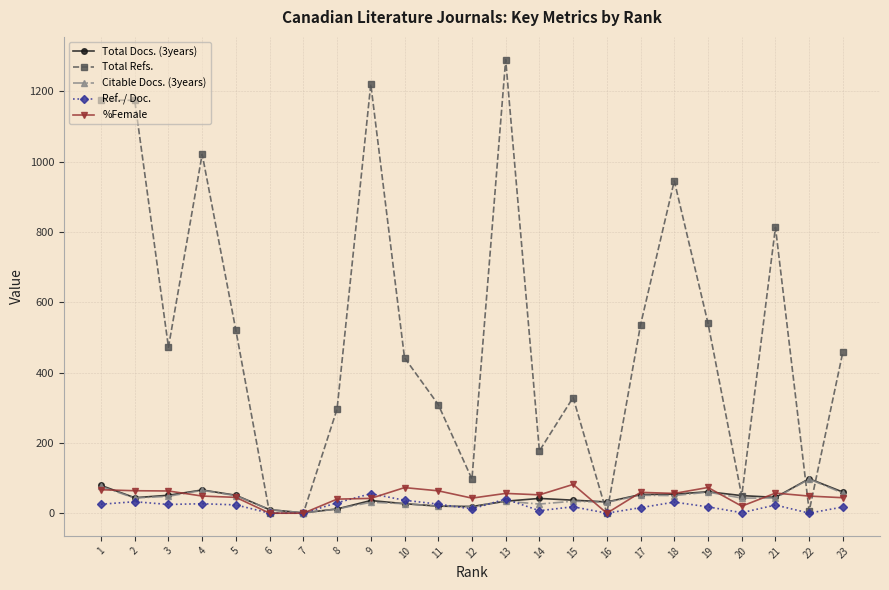

Is the value of Ref. / Doc. at 3 greater than the value of %Female at 22?

No